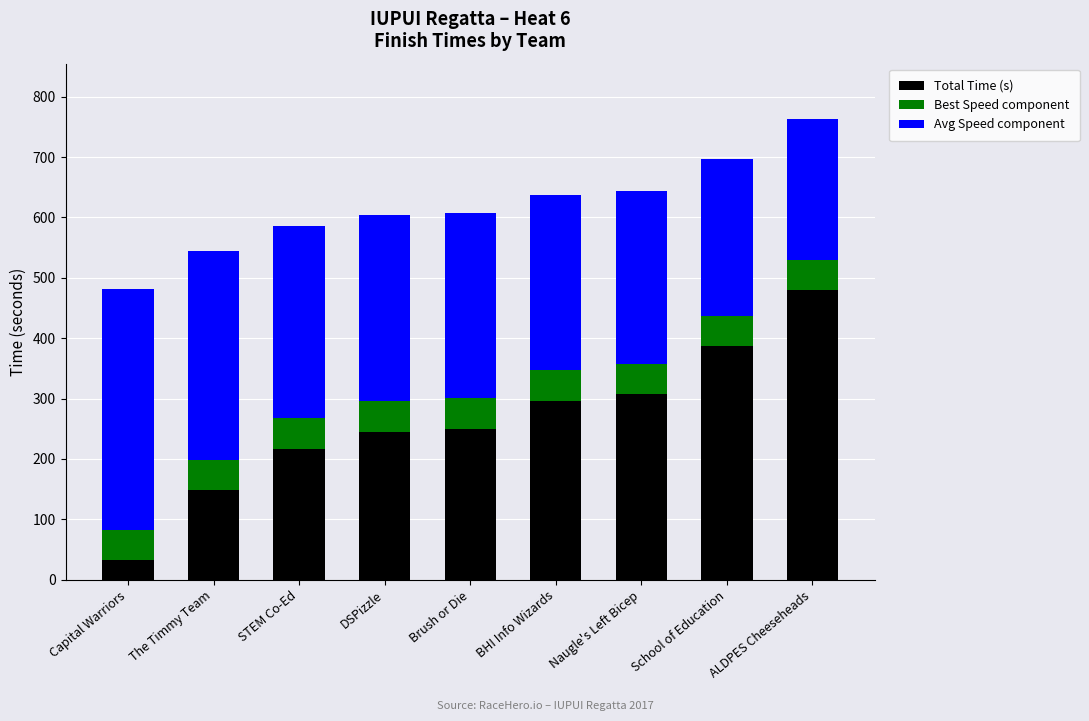

True or false: Total Time (s) has a value of 217.2 at STEM Co-Ed.

True